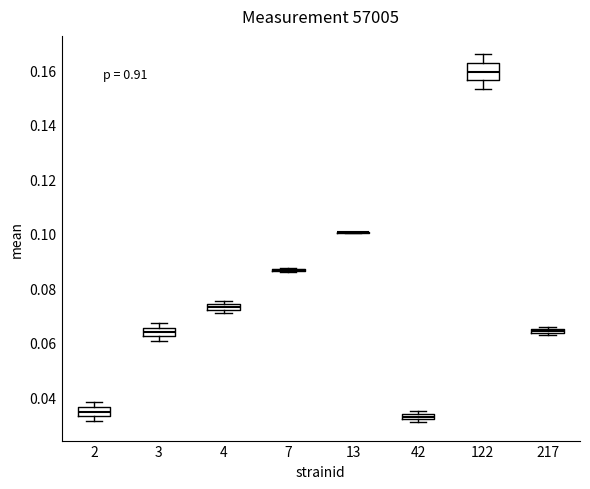

Where does the median line of the box at x = 3 sit on the y-axis? The values are not printed on the chart, so give them approximately, as read against the axis.

0.064